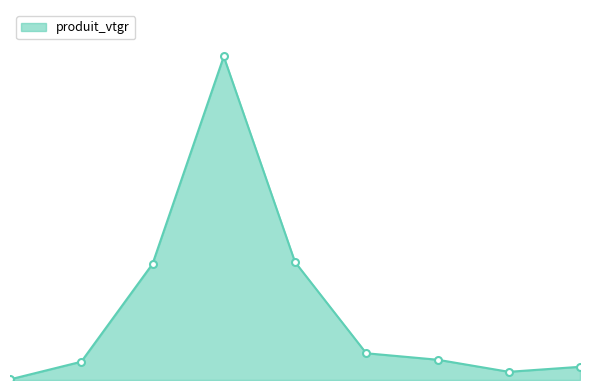

How many interior local peaks (higher than both neighbors) does the data have?

1